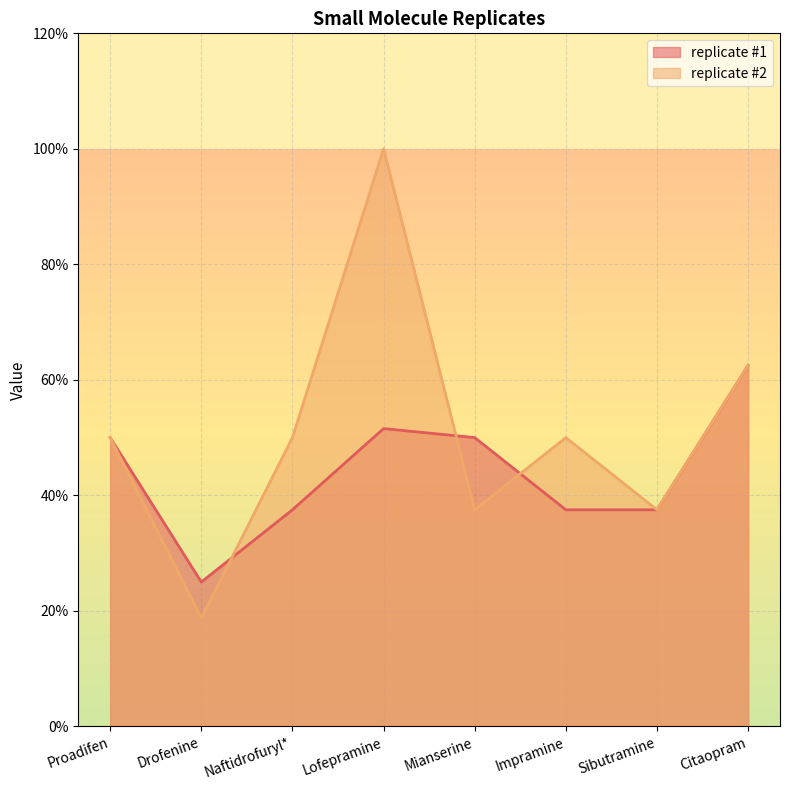

What is the difference between the highest and lowest values at Naftidrofuryl*?

0.1